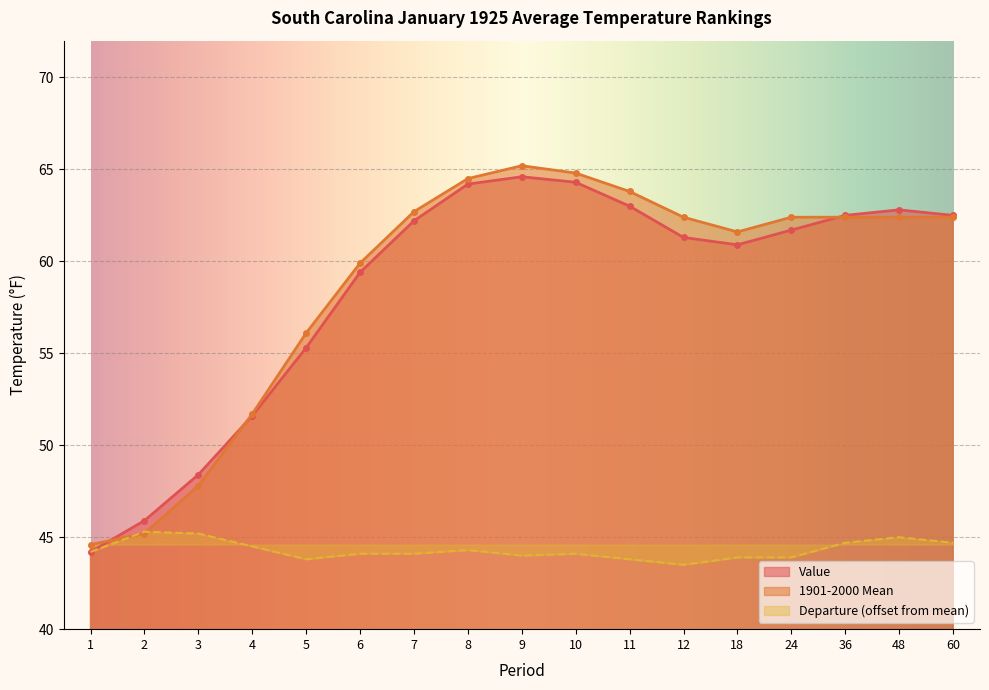

List the series in order of their peak value, lowest first.

Departure (offset from mean), Value, 1901-2000 Mean